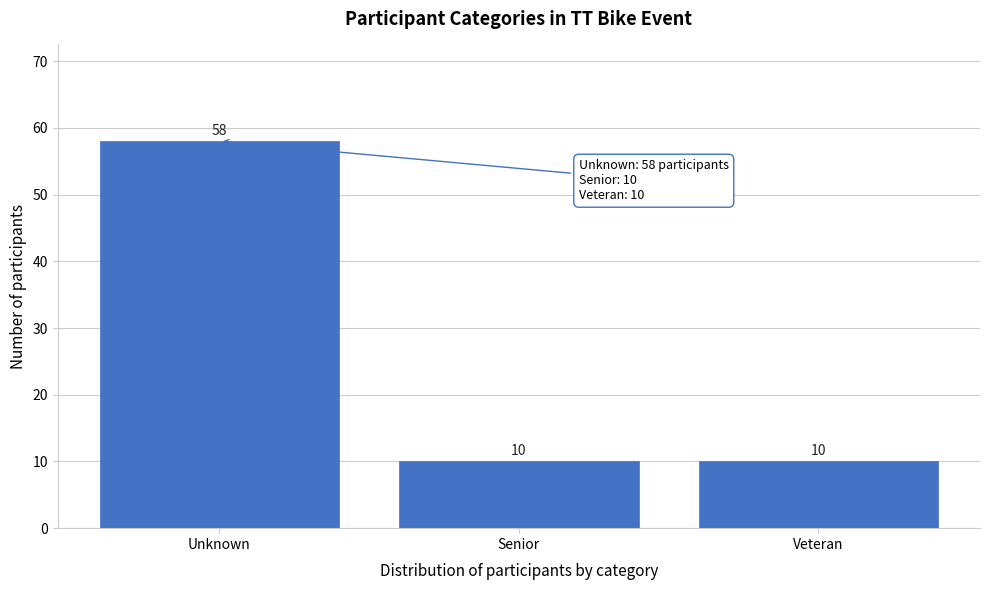

Reading right to left, what are all the values shown in this chart?

10	10	58